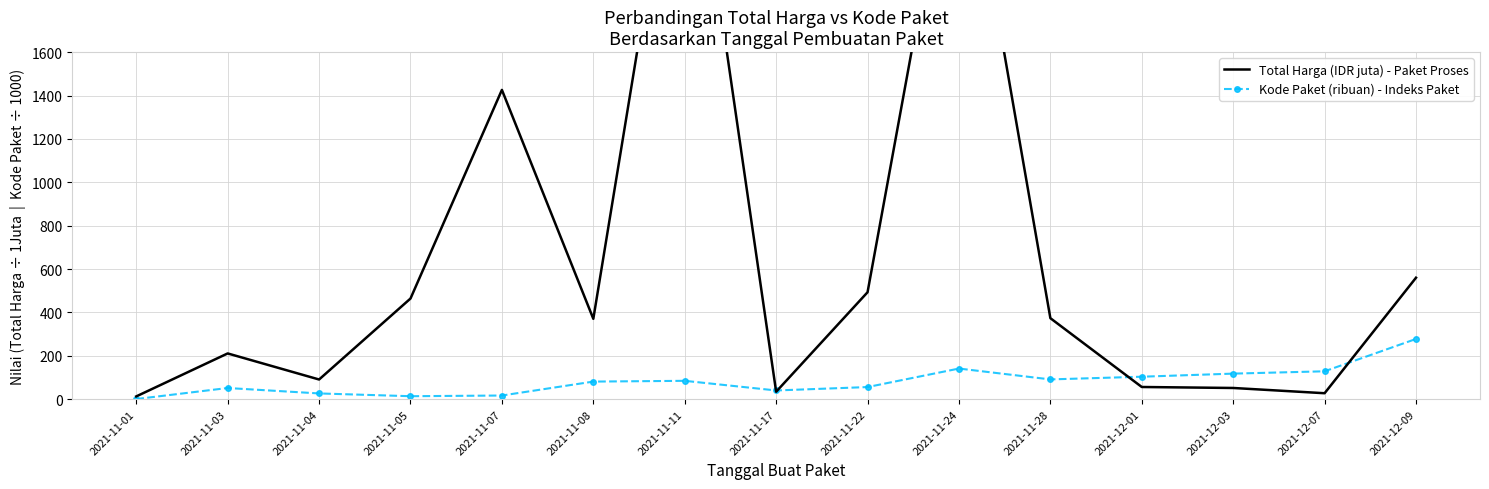

What is the average value of the Kode Paket (ribuan) - Indeks Paket series?

82.0